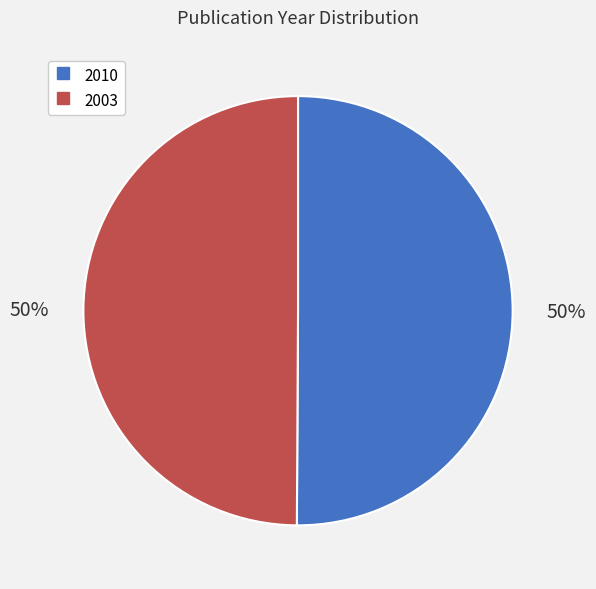

Is it true that 2010 is 36% of the pie?

False